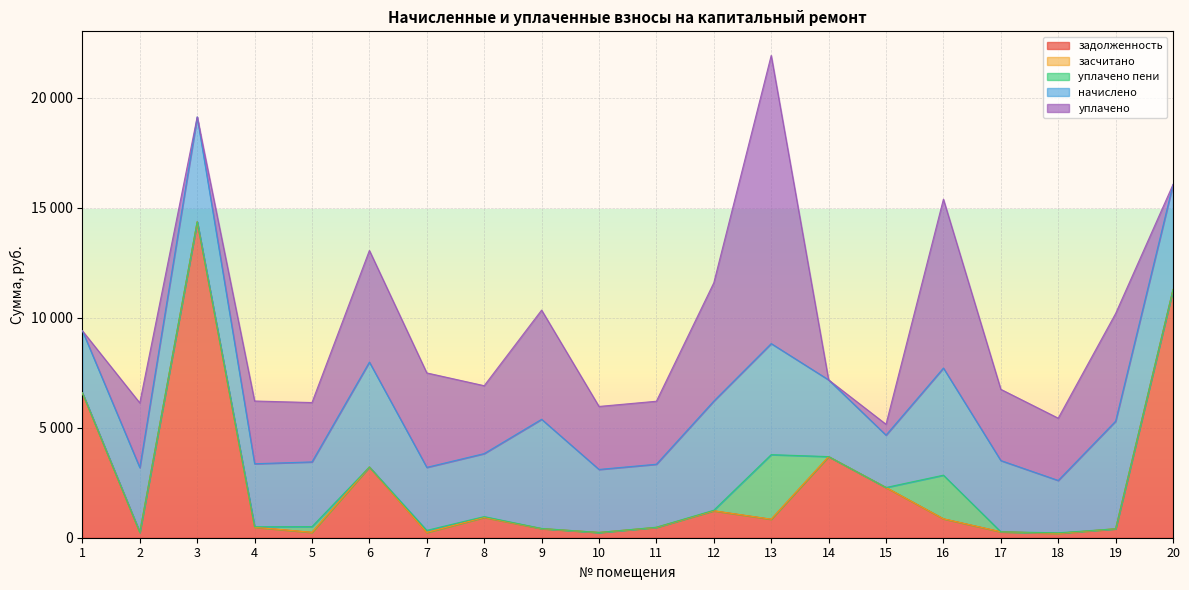

Which category has the highest value in the засчитано series?

1